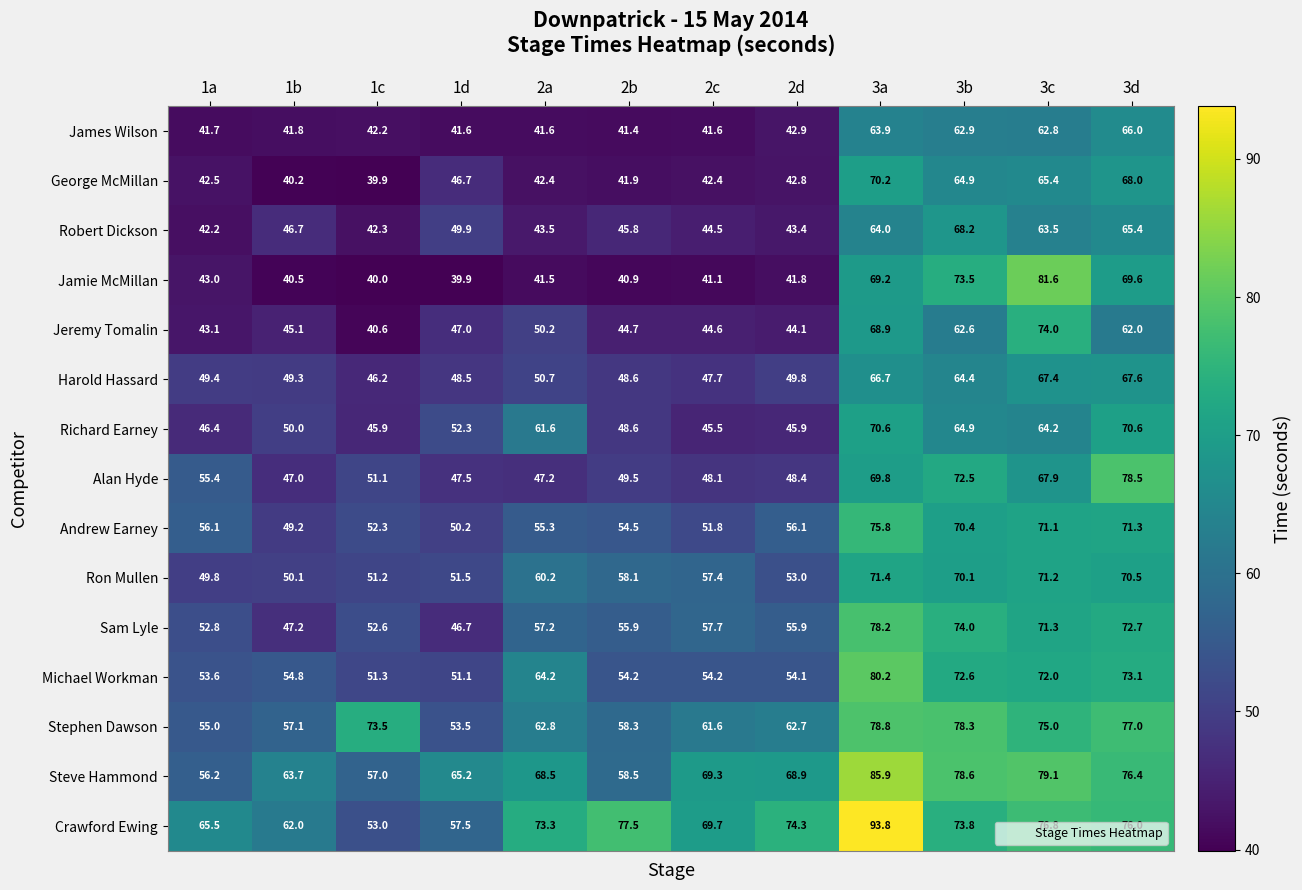

Which series has the largest total across all categories?

Crawford Ewing